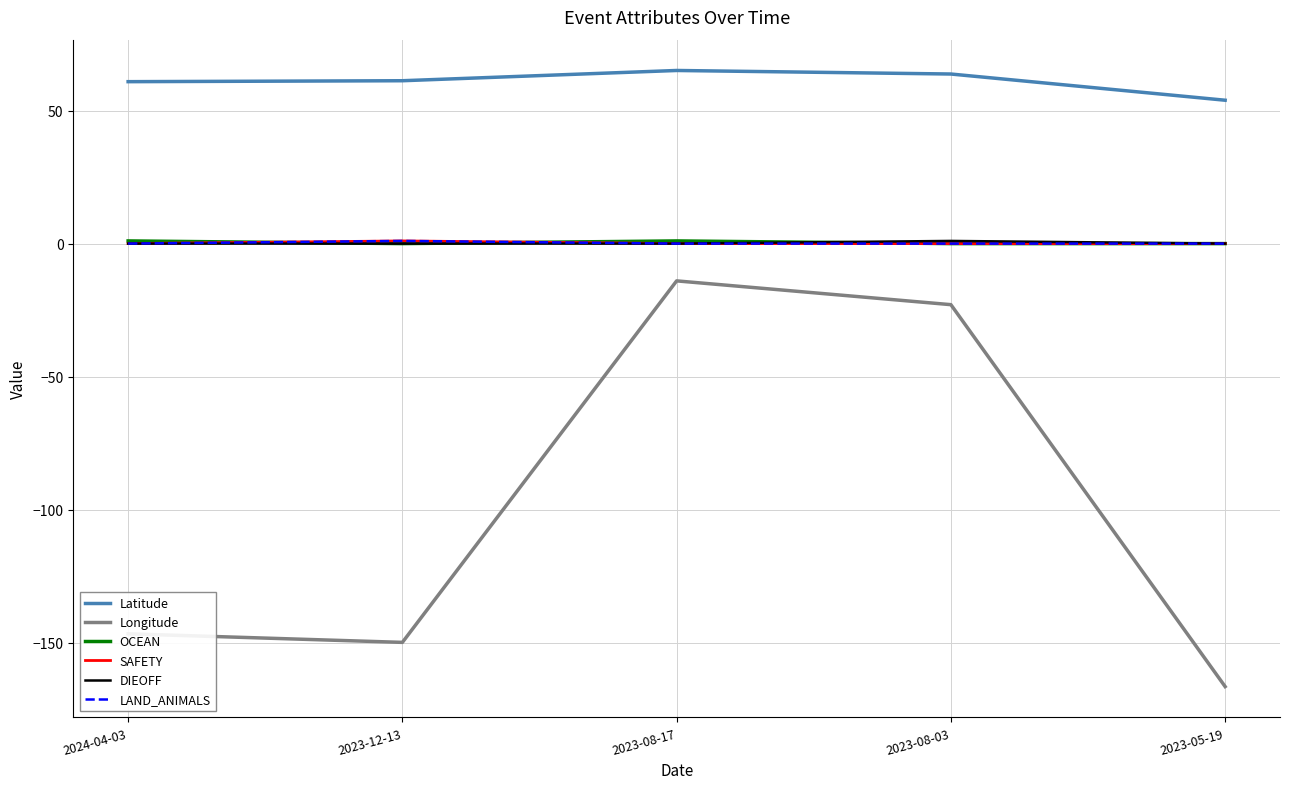

How many LAND_ANIMALS values are between 0 and 1?

5